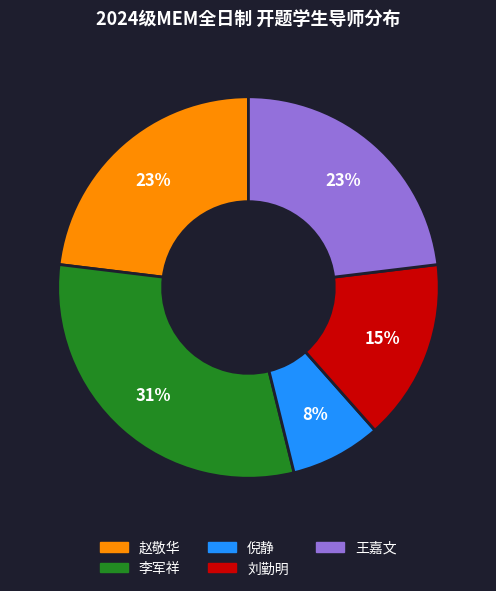

To the nearest percent, what is the average slice percentage?

20%